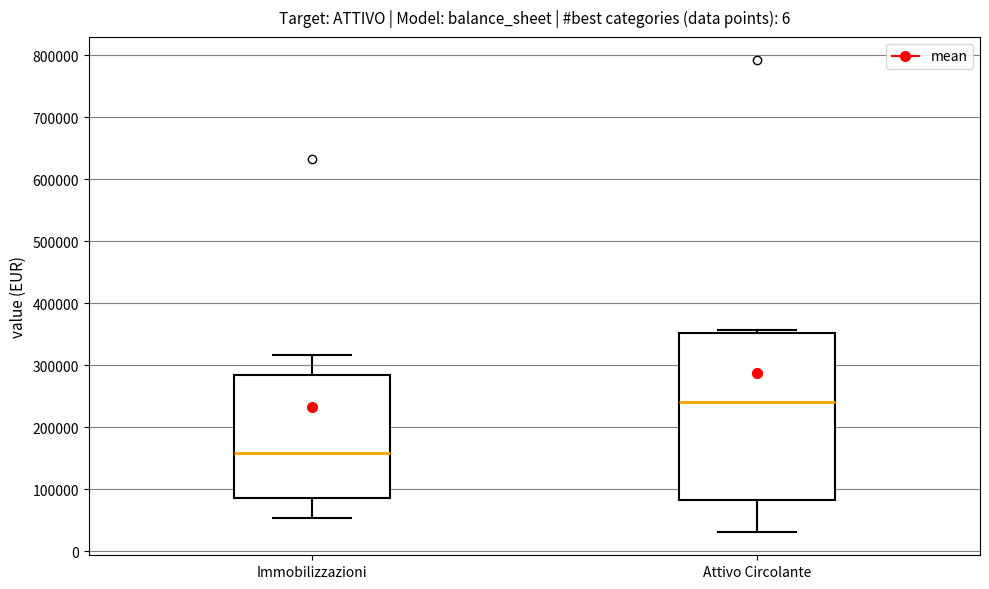

Reading left to right, read every box against the y-axis: the position of its median line, the range the box covers, and the ends of its whiskers. The values are not printed on the chart, so give them approximately, as read against the axis.

Immobilizzazioni: median 160000, box 90000 to 280000, whiskers 50000 to 320000
Attivo Circolante: median 240000, box 80000 to 350000, whiskers 30000 to 360000